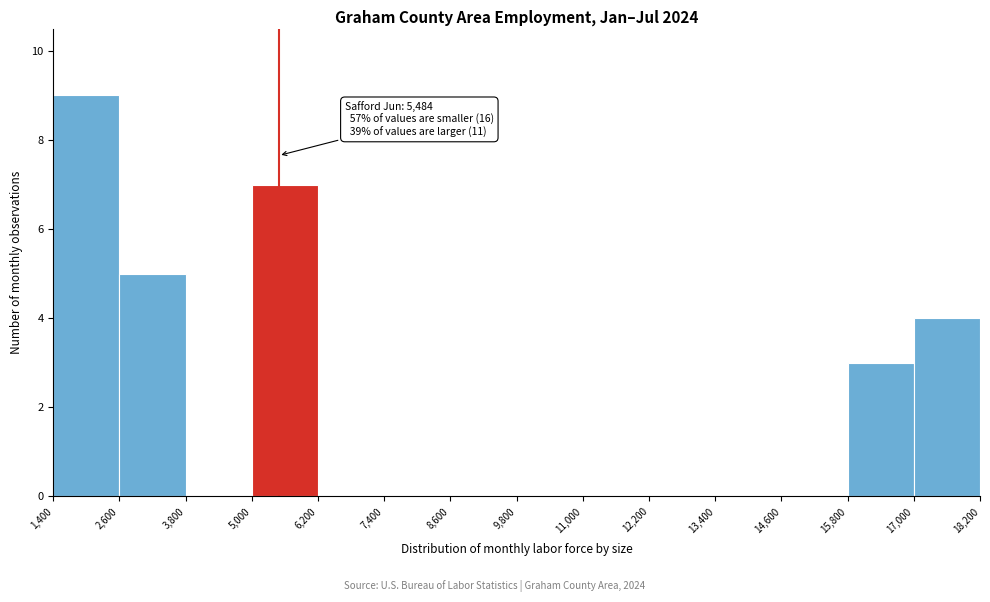

Over which range of the x-axis is the bar tallest?

1,400 to 2,600